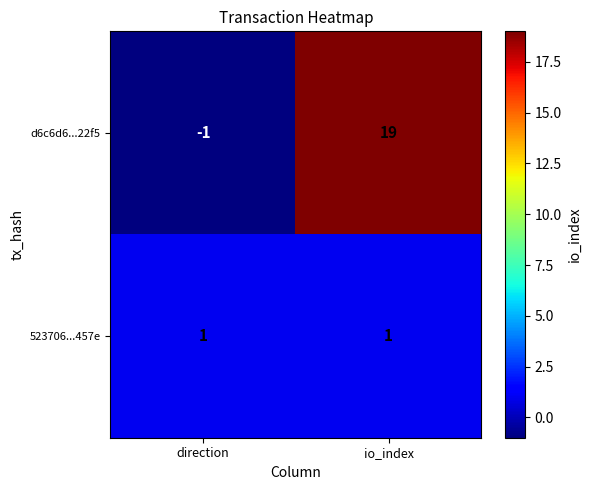

At which category does the chart reach its minimum across all series?

direction